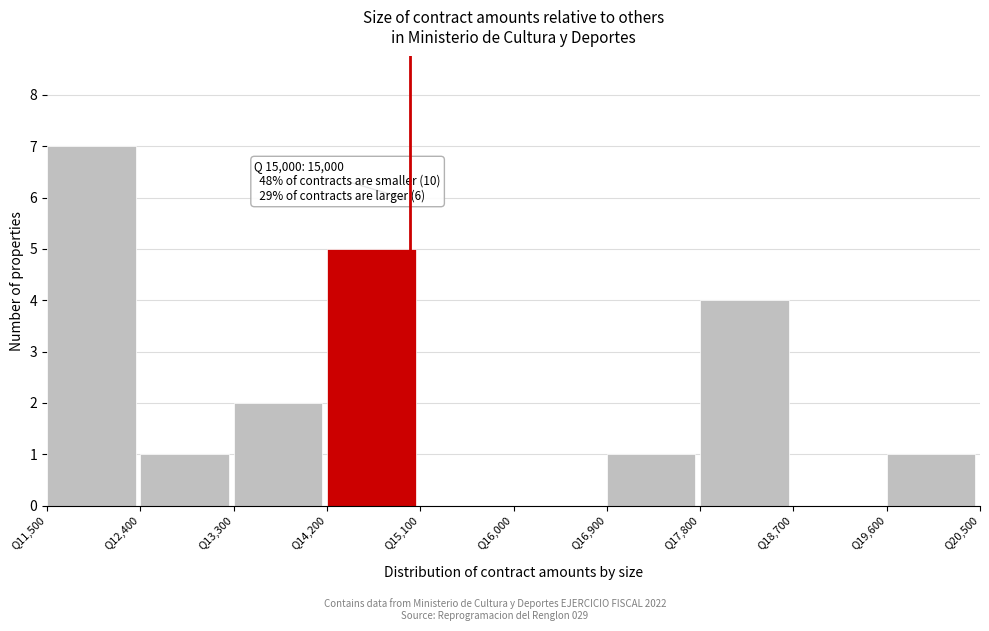

Which range on the x-axis has the tallest bar?

11500 to 12400